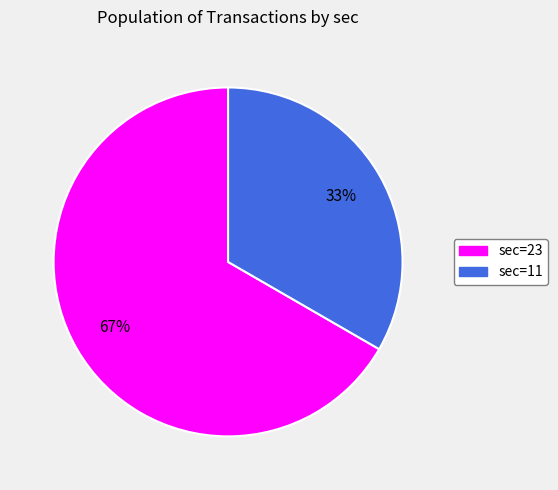

Does any single category account for the majority?

Yes